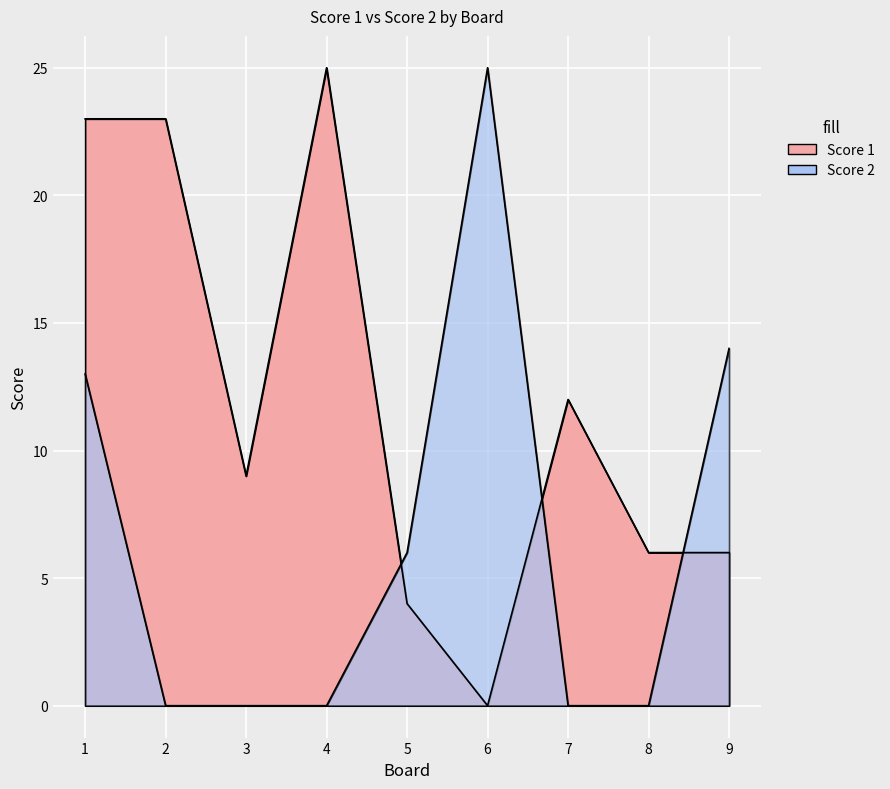

Rank the series by their maximum value, from highest to lowest.

Score 1, Score 2